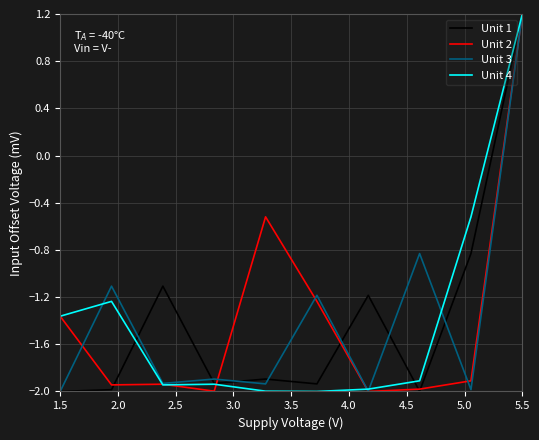

How many values in Unit 1 are above zero?

1